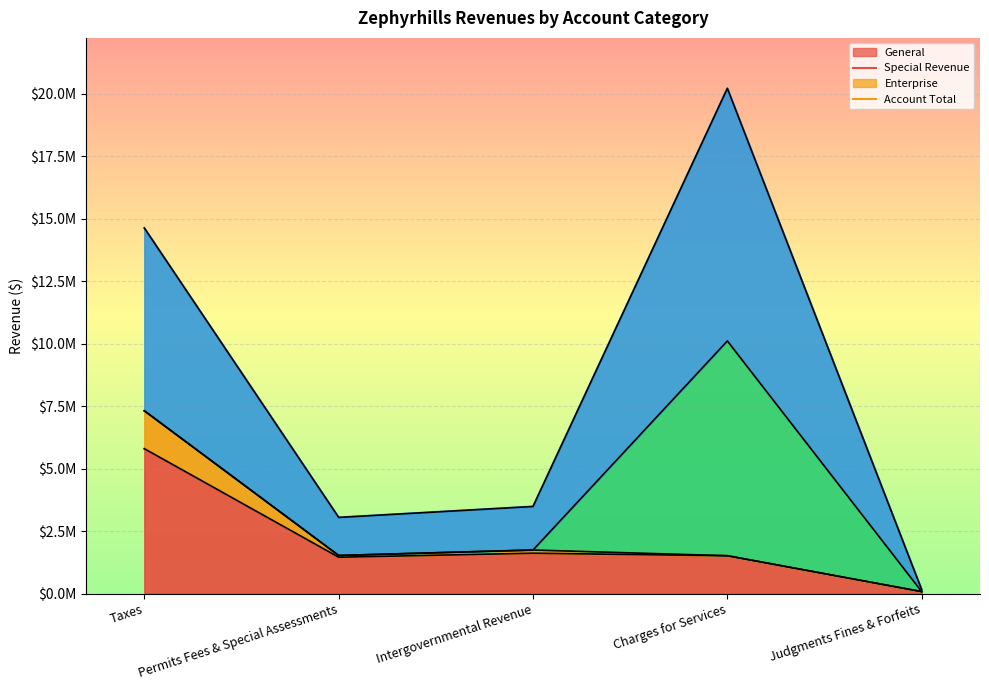

At Judgments Fines & Forfeits, list the series in order from smallest to largest.

General, Special Revenue, Account Total